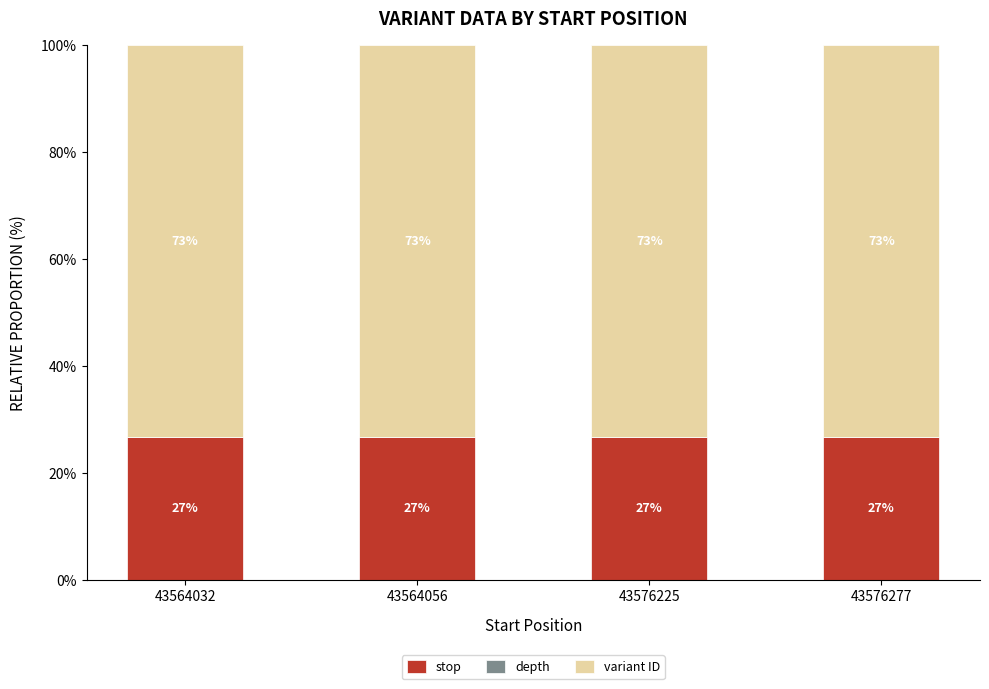

Which category has the highest value in the stop series?

43576225